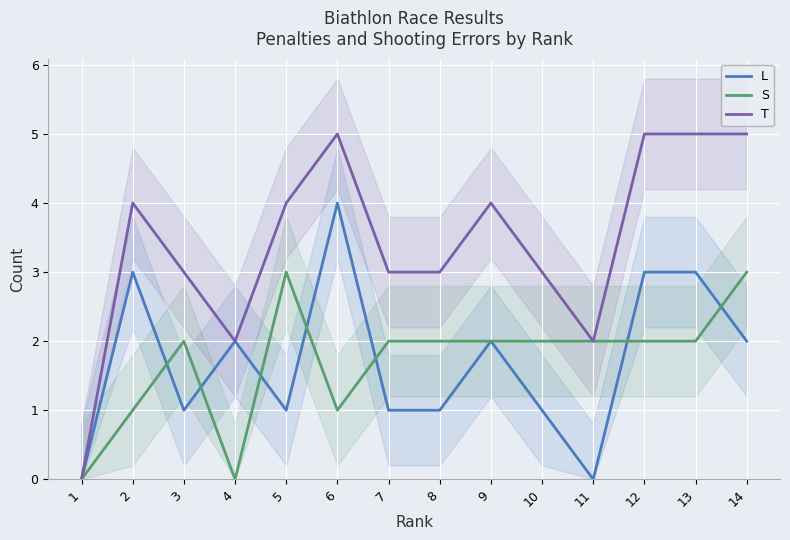

Which series has the largest total across all categories?

T